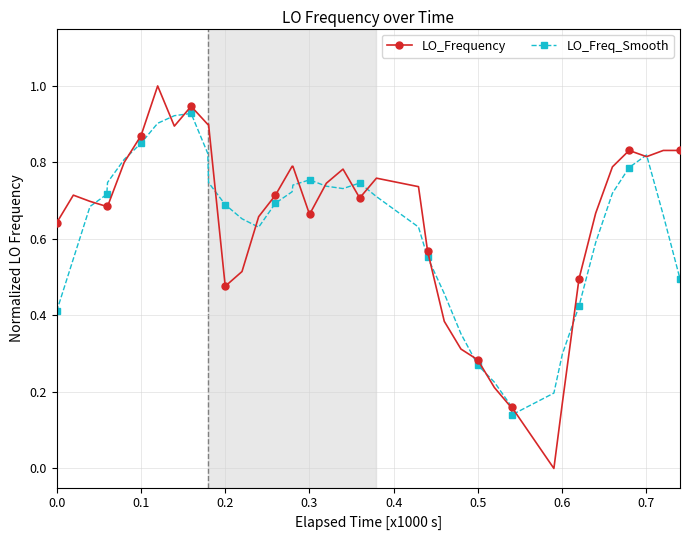

Which series has the widest spread of values?

LO_Frequency